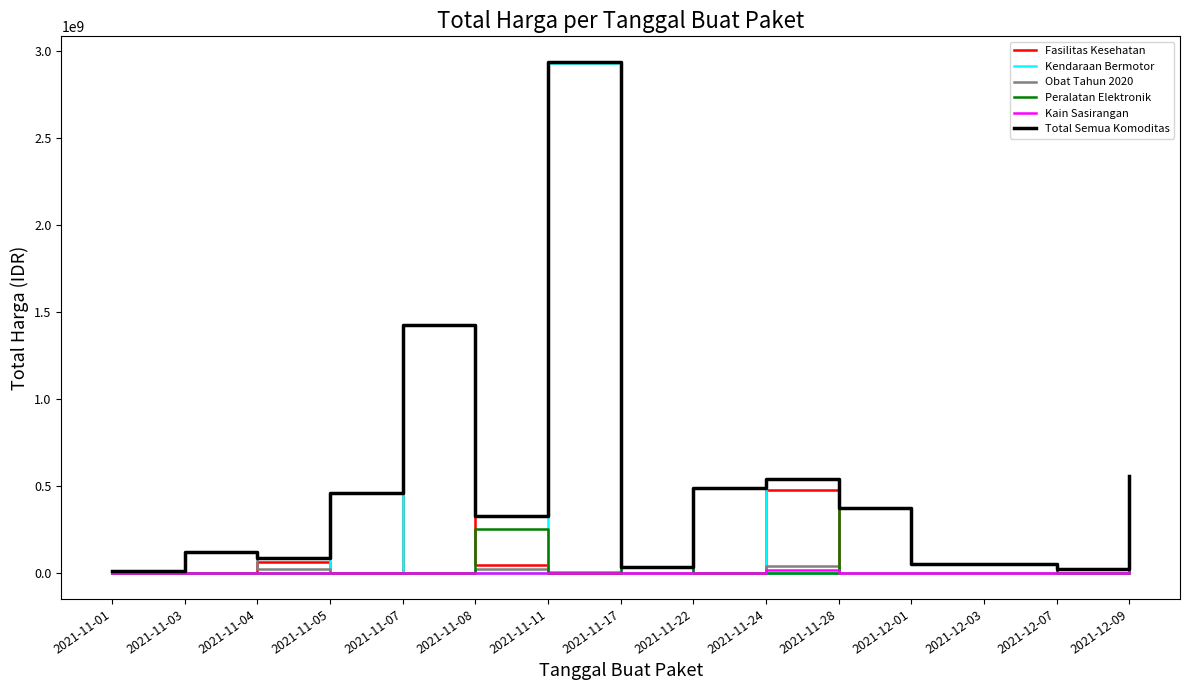

Which category has the highest value across all series?

2021-11-11